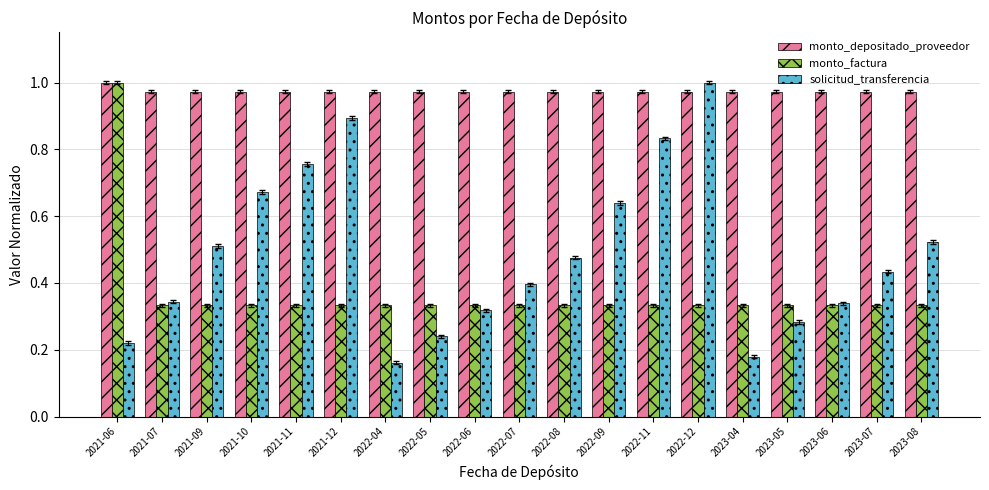

The monto_depositado_proveedor series shows 1.0 at 2022-05. True or false?

True